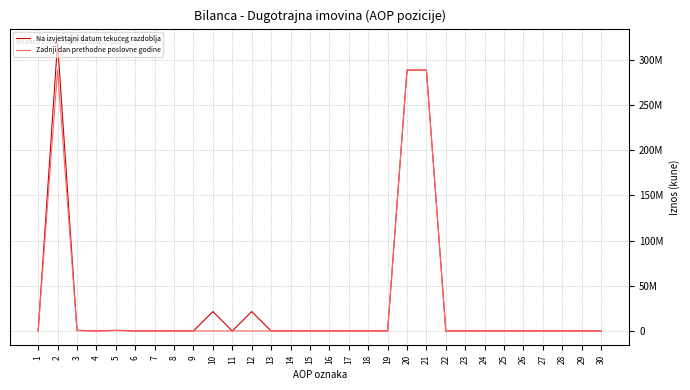

Is this an area chart (filled region under the line)?

No